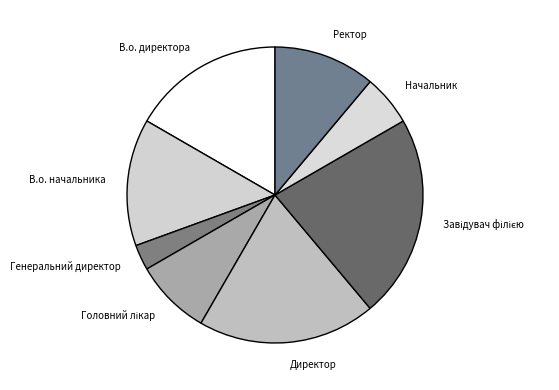

What is the smallest slice in the pie chart?

Генеральний директор